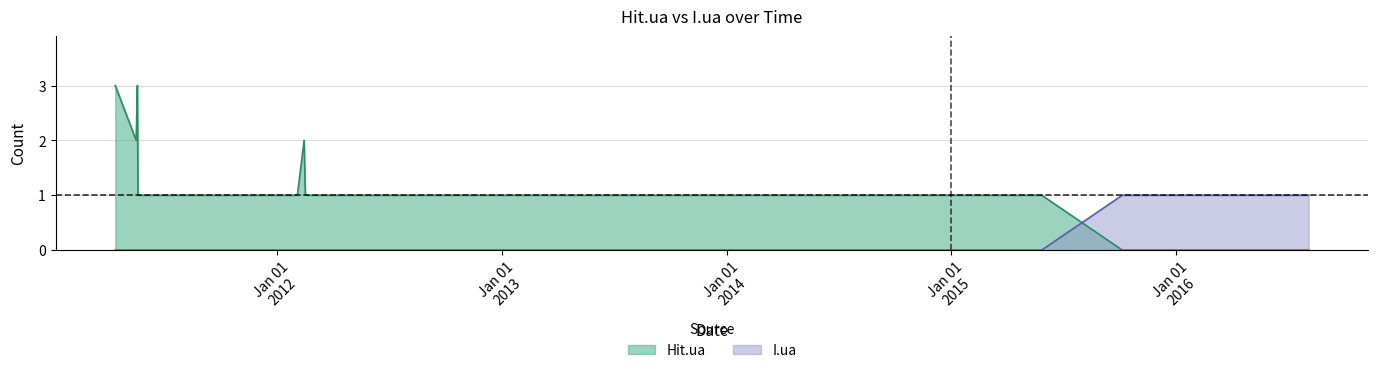

What is the sum of the Hit.ua values at 2011-12-12 and 2013-02-05?

2